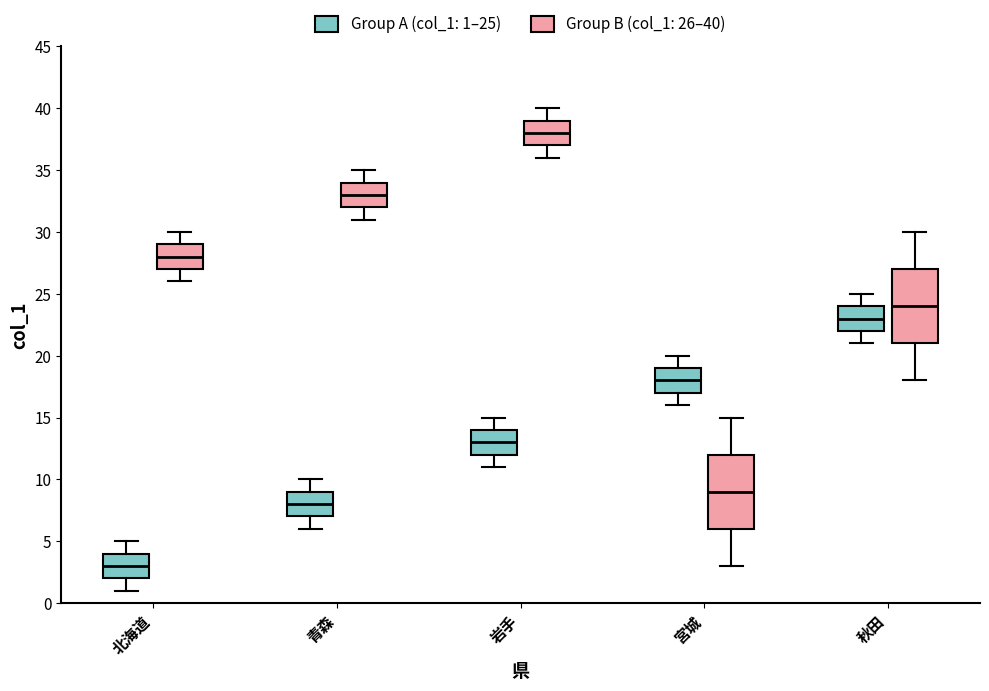

Reading left to right, read every box against the y-axis: the position of its median line, the range the box covers, and the ends of its whiskers. The values are not printed on the chart, so give them approximately, as read against the axis.

北海道 (Group A (col_1: 1–25)): median 3, box 2 to 4, whiskers 1 to 5
北海道 (Group B (col_1: 26–40)): median 28, box 27 to 29, whiskers 26 to 30
青森 (Group A (col_1: 1–25)): median 8, box 7 to 9, whiskers 6 to 10
青森 (Group B (col_1: 26–40)): median 33, box 32 to 34, whiskers 31 to 35
岩手 (Group A (col_1: 1–25)): median 13, box 12 to 14, whiskers 11 to 15
岩手 (Group B (col_1: 26–40)): median 38, box 37 to 39, whiskers 36 to 40
宮城 (Group A (col_1: 1–25)): median 18, box 17 to 19, whiskers 16 to 20
宮城 (Group B (col_1: 26–40)): median 9, box 6 to 12, whiskers 3 to 15
秋田 (Group A (col_1: 1–25)): median 23, box 22 to 24, whiskers 21 to 25
秋田 (Group B (col_1: 26–40)): median 24, box 21 to 27, whiskers 18 to 30